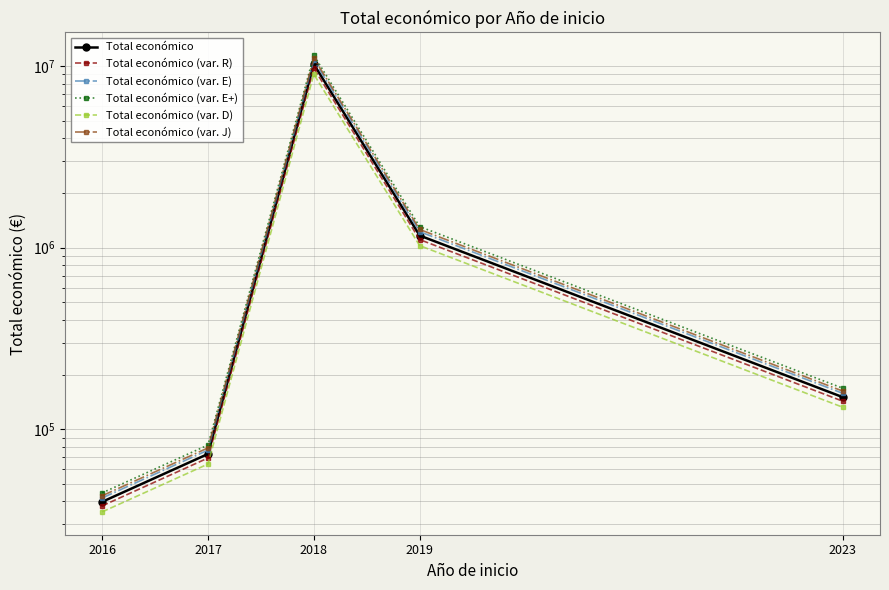

What is the difference between the Total económico (var. R) values at 2023 and 2018?

9595497.8